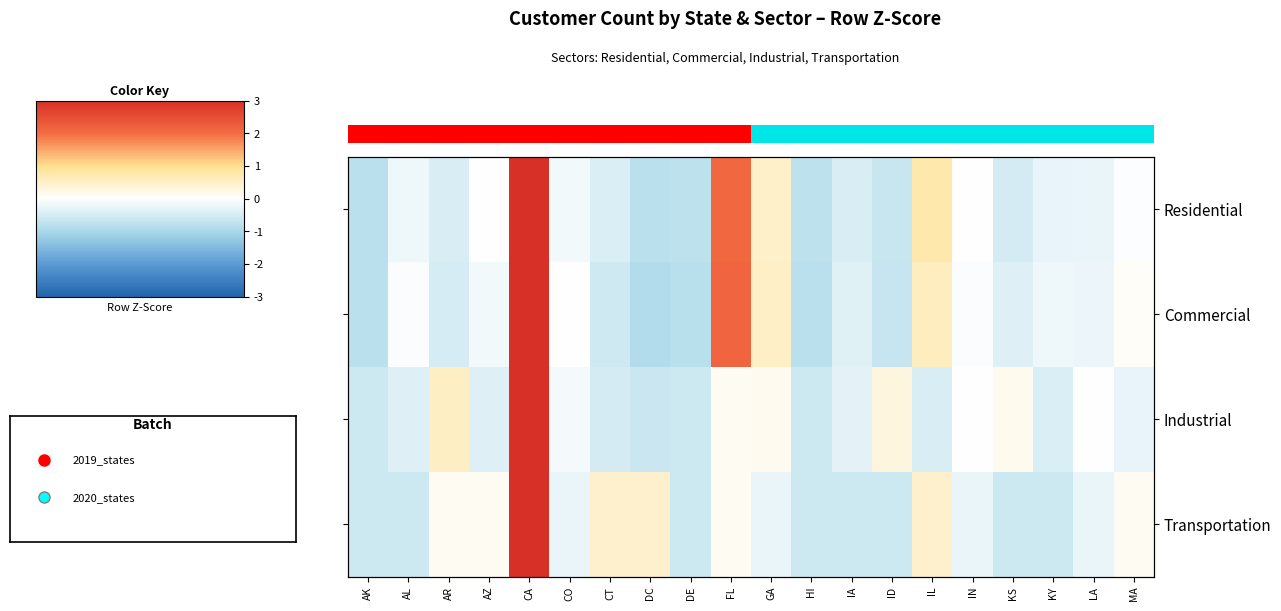

Is the value of Residential at ID greater than the value of Industrial at ID?

No